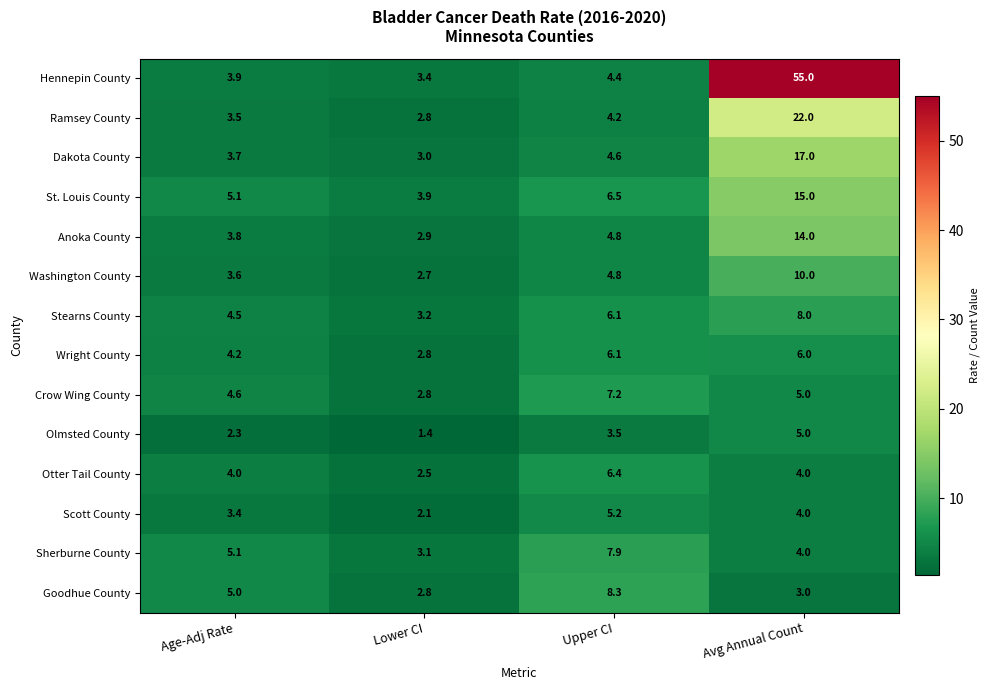

What is the total value across all series at Age-Adj Rate?

56.7